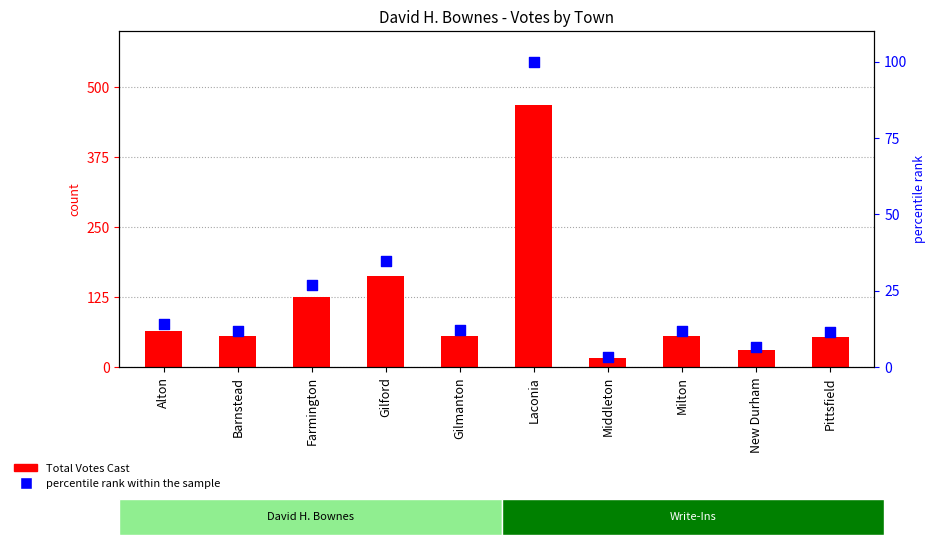

Is the value of Total Votes Cast at Gilmanton greater than the value of percentile rank within the sample at Farmington?

Yes